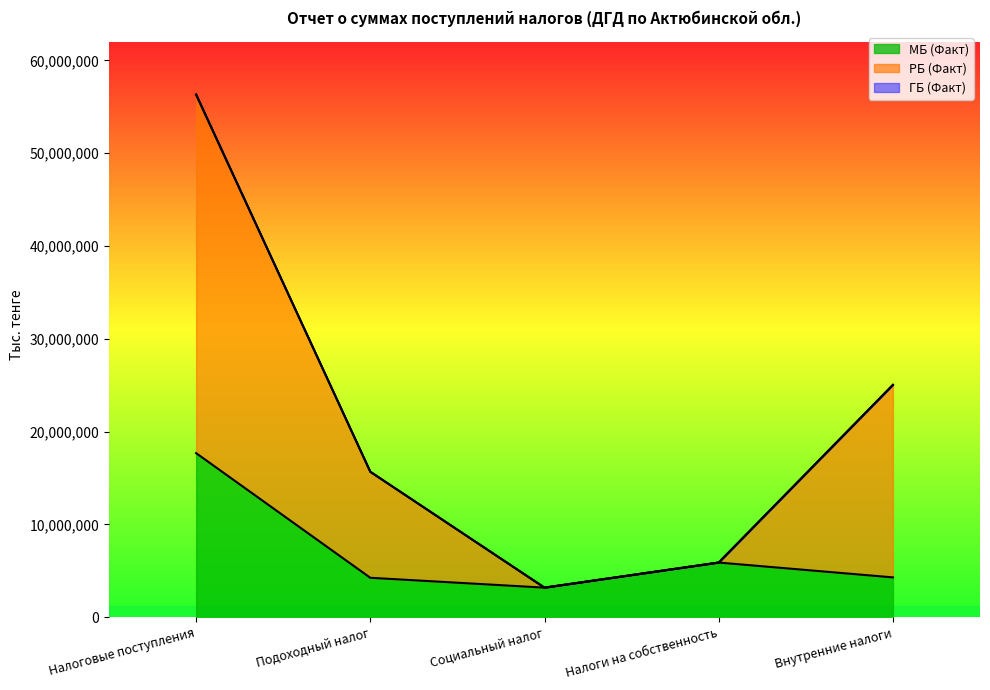

In ГБ (Факт), how many points are lower than both neighbors (excluding endpoints)?

1